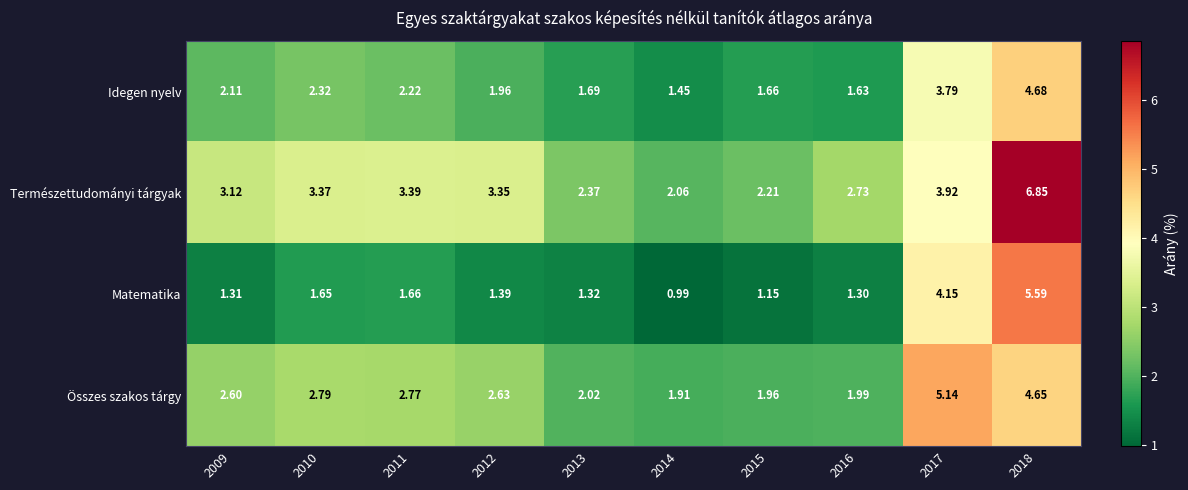

Which series changed the most between 2013 and 2016?

Természettudományi tárgyak